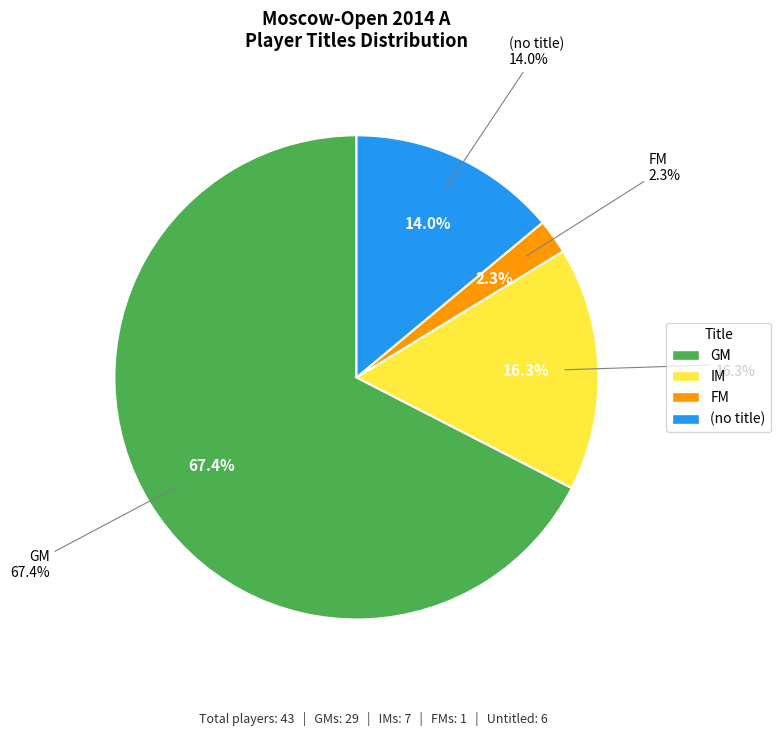

Count the number of slices in the pie.

4